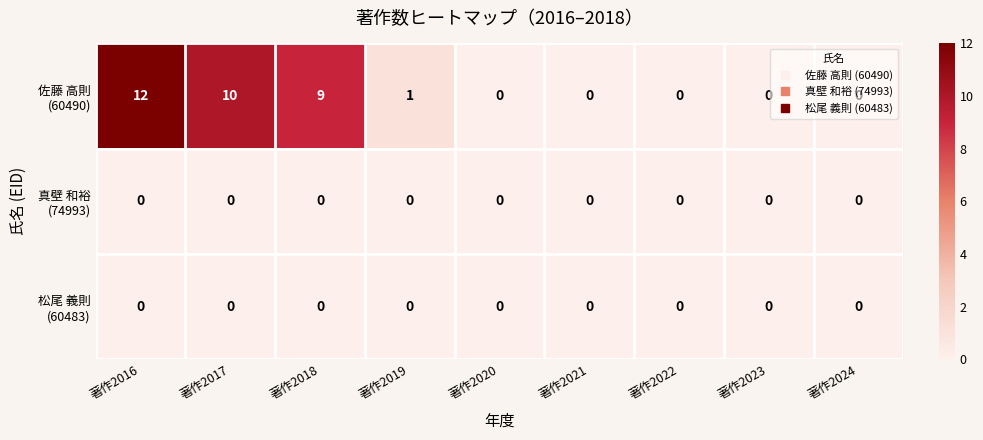

At how many categories does at least one series exceed 3?

3